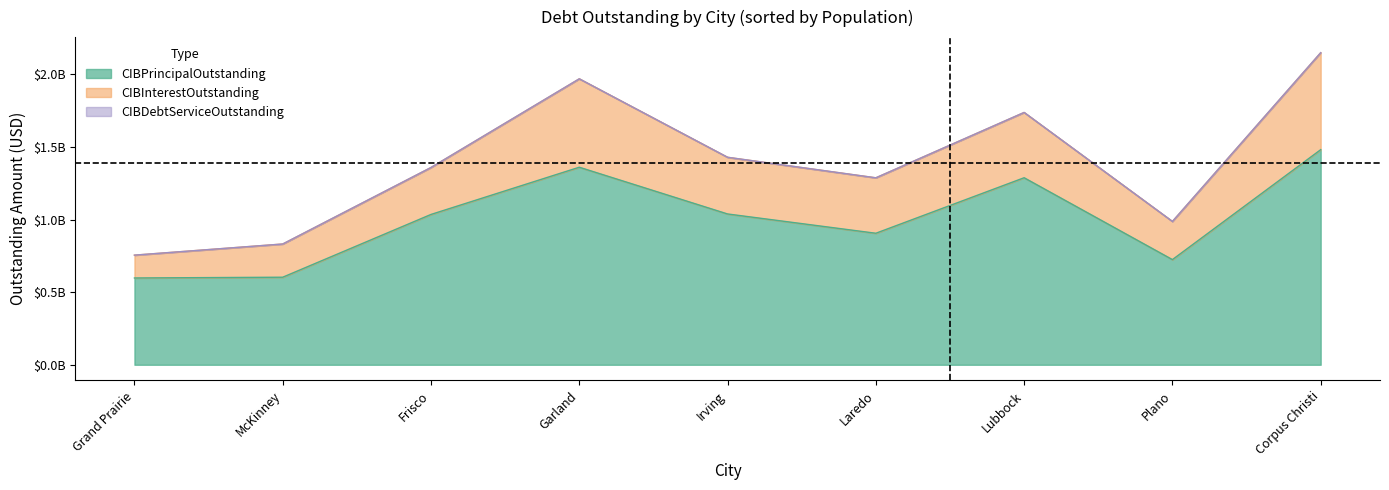

True or false: CIBDebtServiceOutstanding and CIBPrincipalOutstanding intersect in this chart.

False